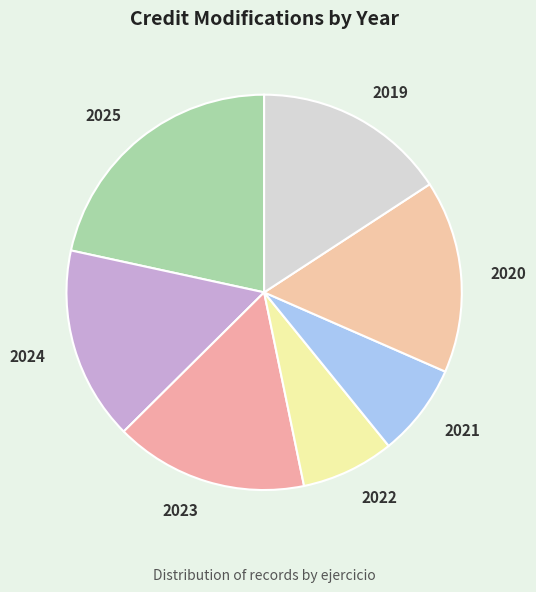

Which category has the biggest portion of the pie?

2025